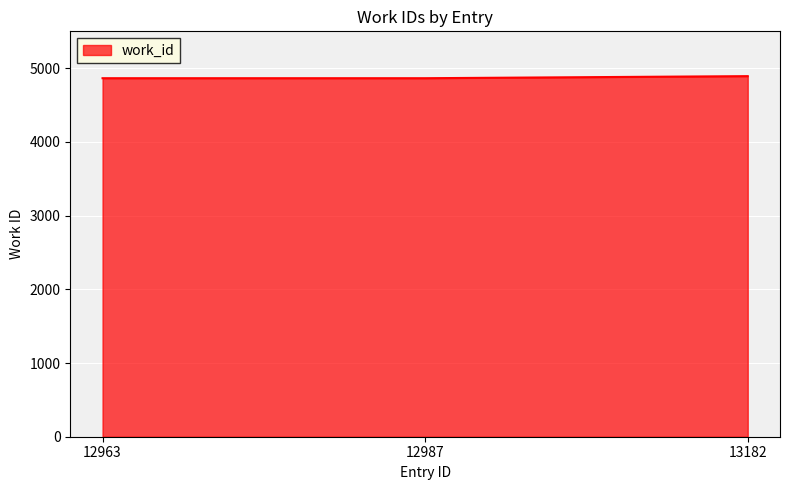

Is it true that the value at 12963 is 4864?

True